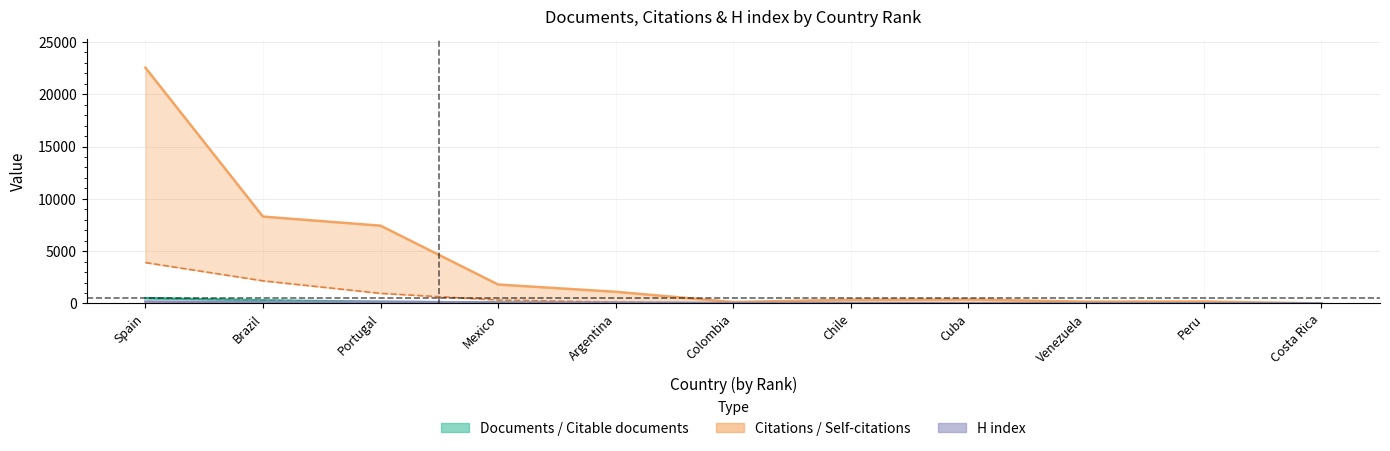

How many data points in H index are less than 53?

5